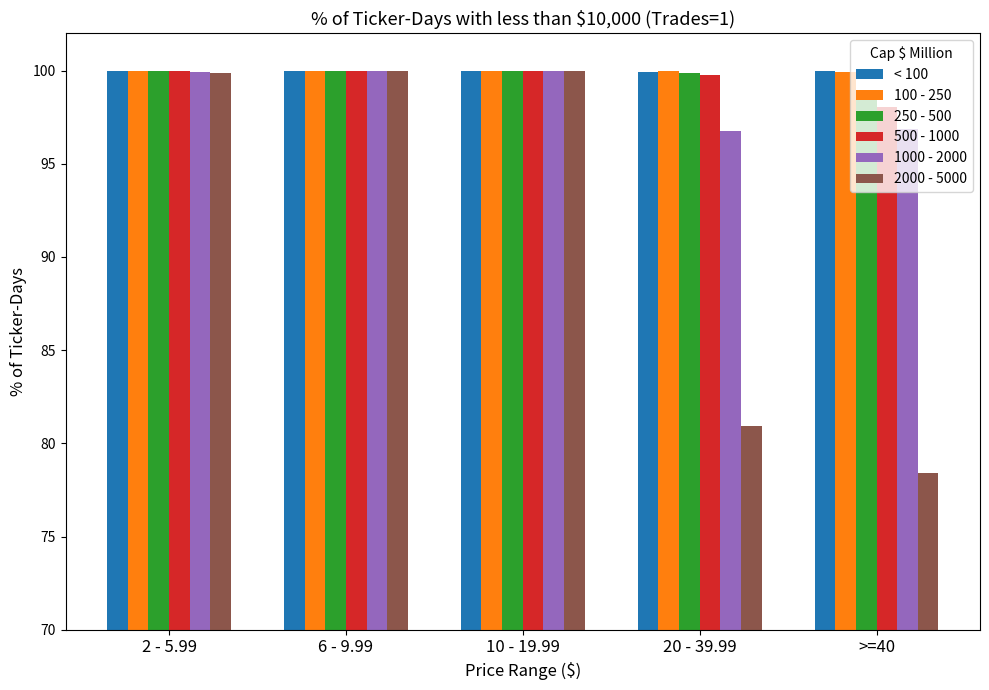

What is the total value across all series at 10 - 19.99?

600.0